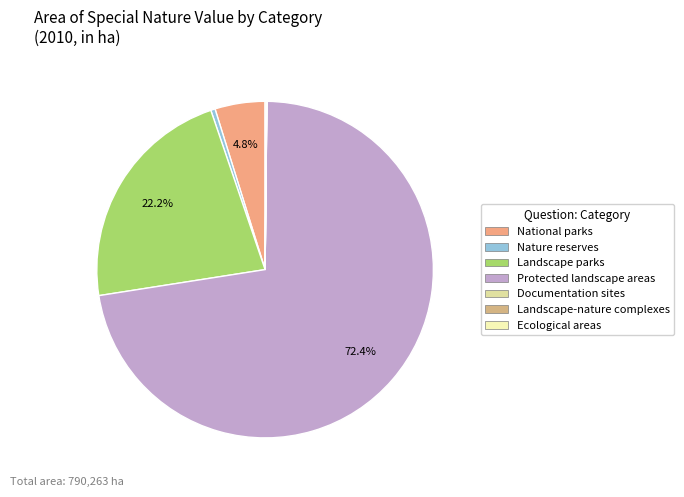

Is the sum of Documentation sites and Protected landscape areas greater than half?

Yes